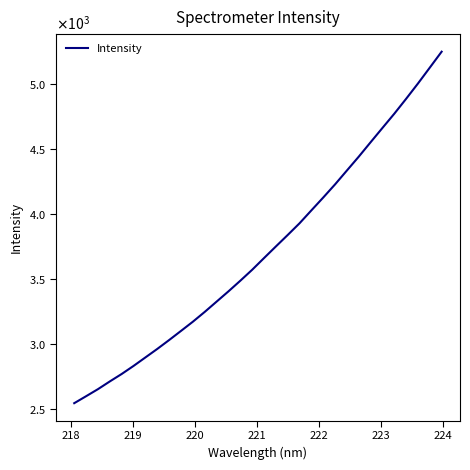

Does the chart have visible grid lines?

No